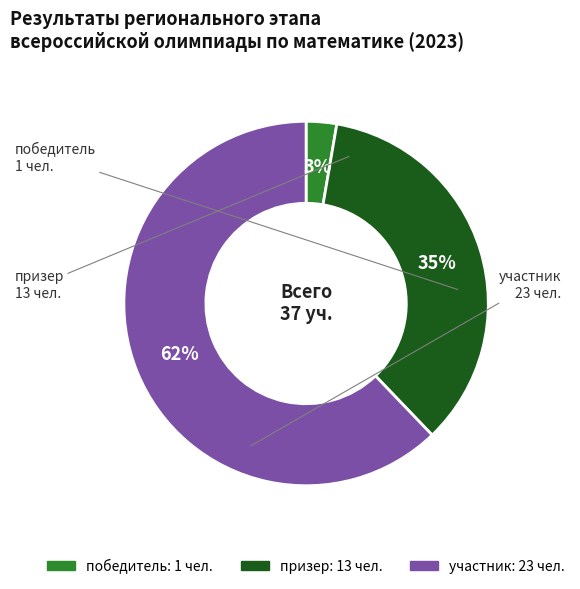

True or false: победитель accounts for 11% of the total.

False